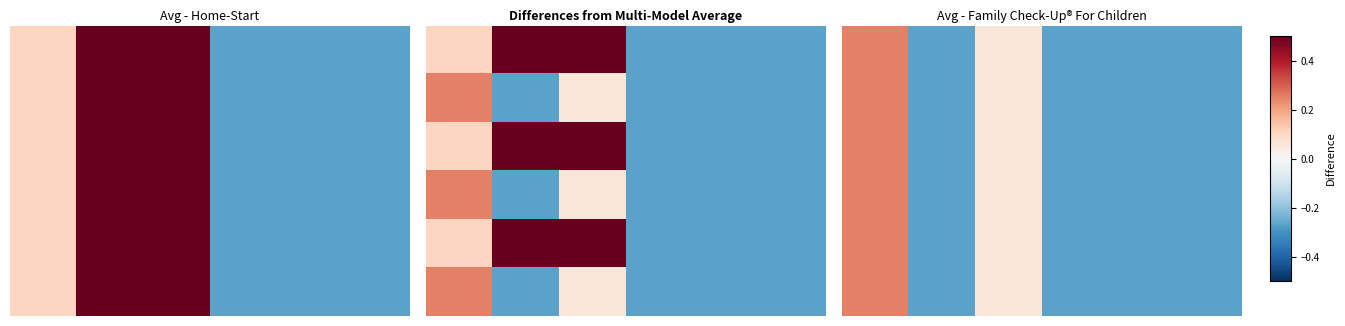

What is the smallest value displayed?

-0.3